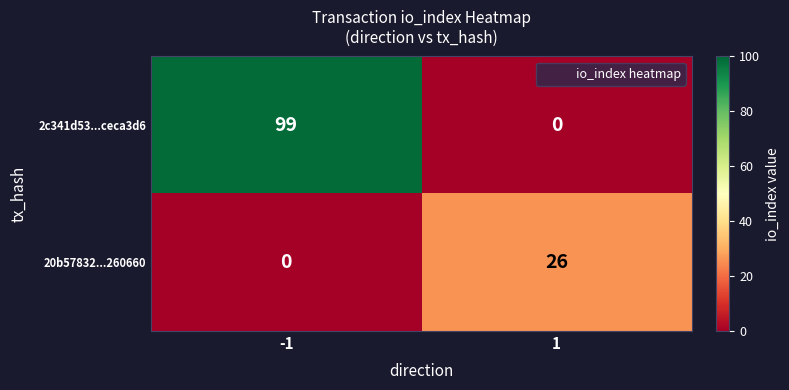

Between -1 and 1, which series saw the biggest shift?

2c341d53...ceca3d6